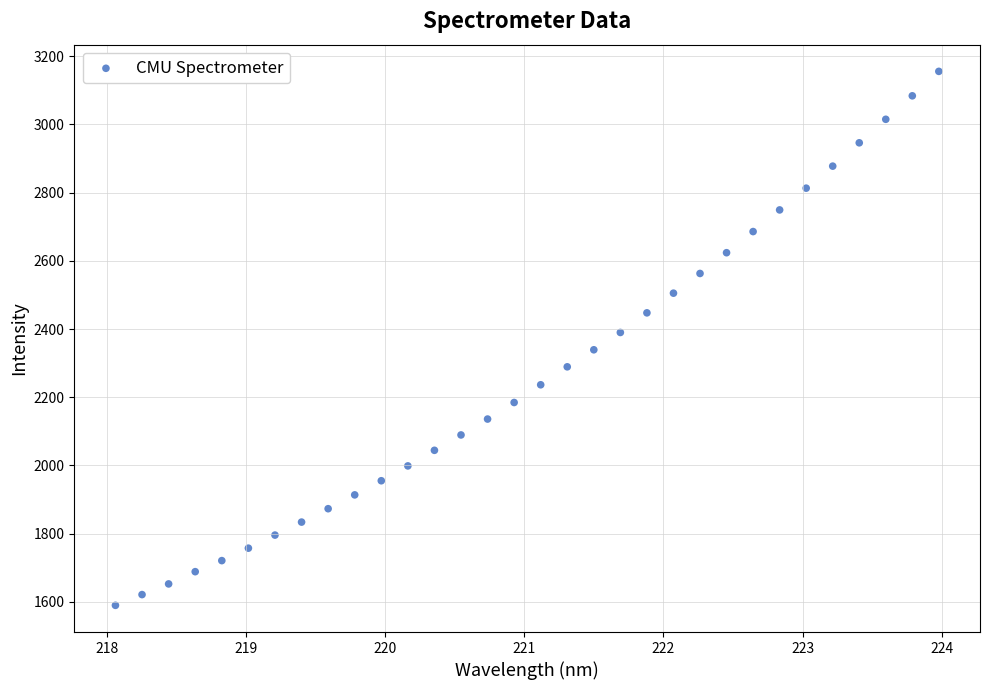

What is the range of X values (max minus min)?

5.9